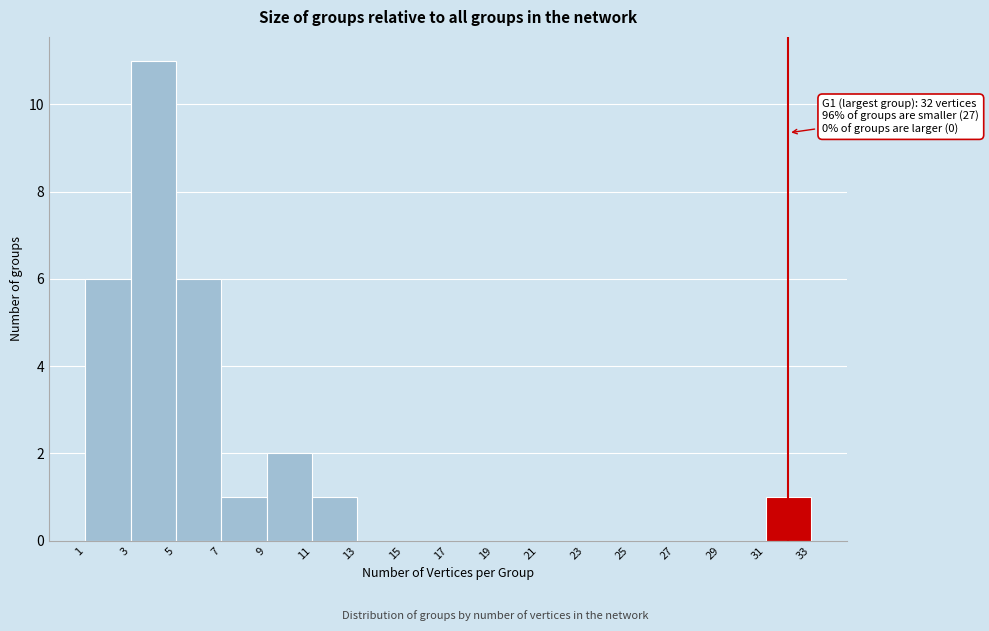

Over which range of the x-axis is the bar tallest?

3 to 5